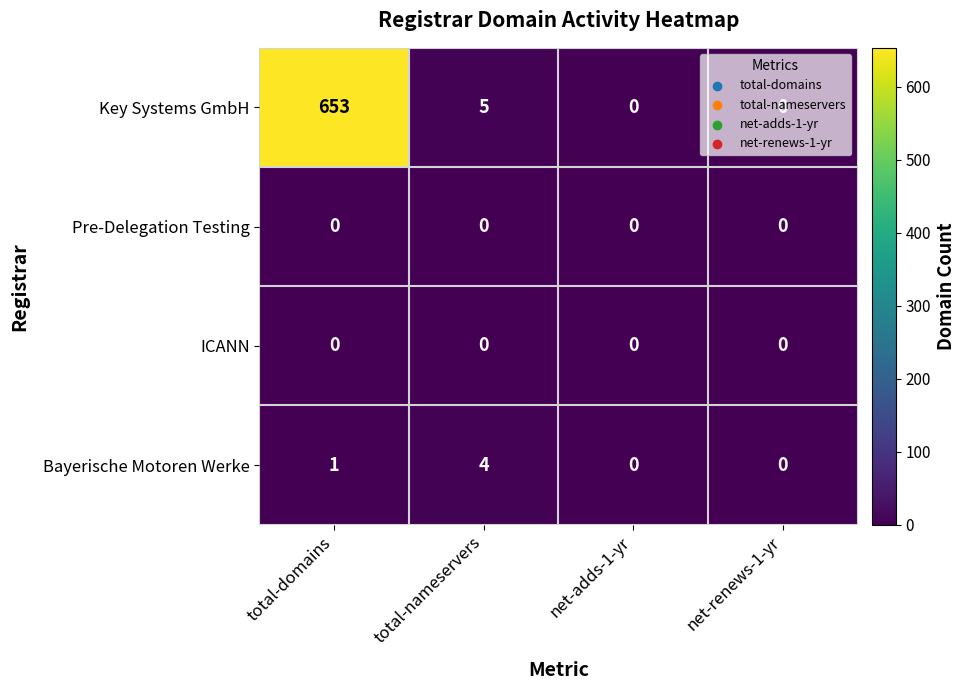

Which label corresponds to the largest value in the chart?

total-domains